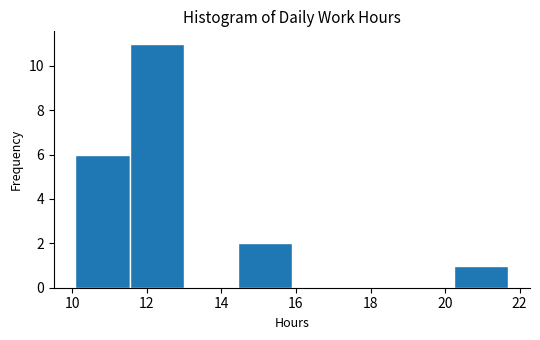

What is the height of the bar covering 14.4 to 15.8 on the x-axis? Neither the bar edges nor the heights are printed on the chart, so give them approximately, as read against the axes.

2